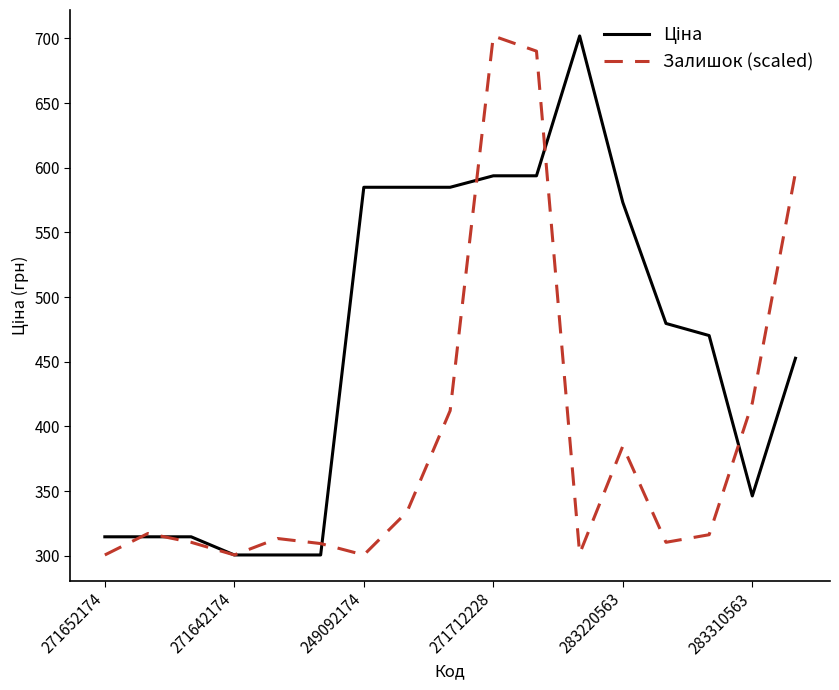

What is the maximum value shown in the chart?

701.9